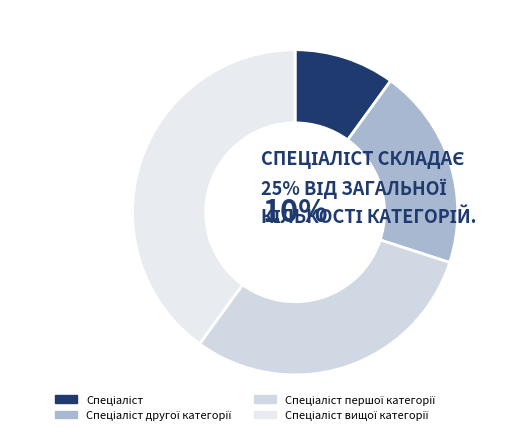

What is the largest slice in the pie chart?

Спеціаліст вищої категорії